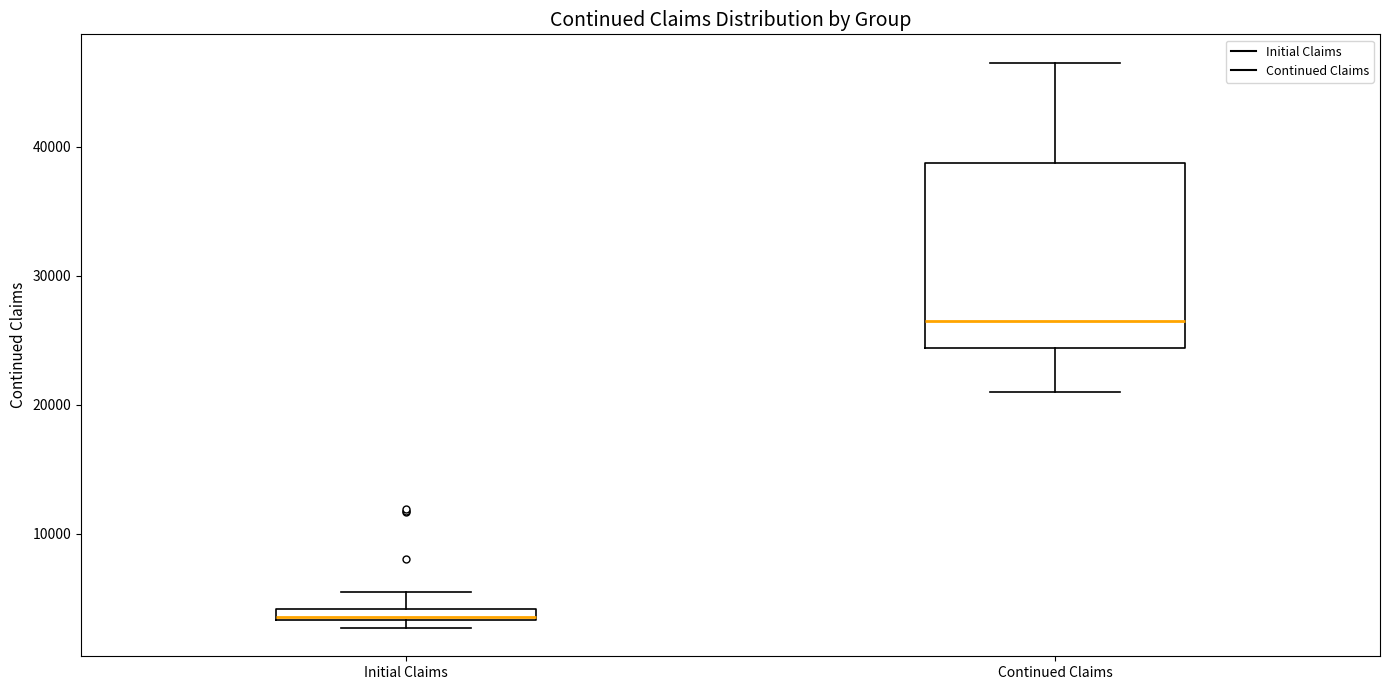

Which box is the tallest, from its lower edge to its upper edge?

Continued Claims